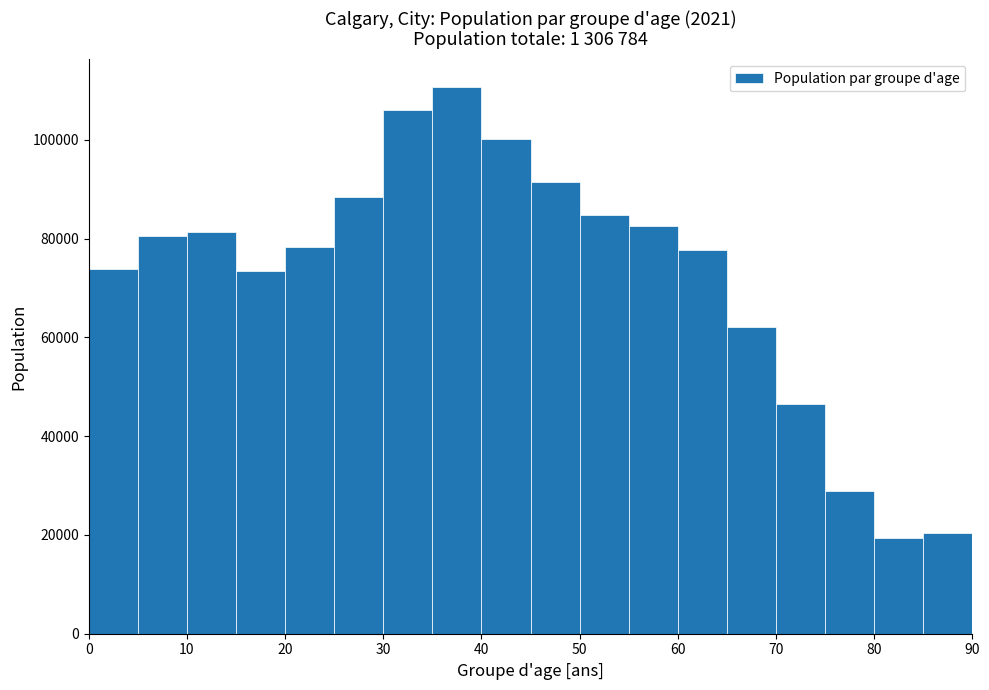

How tall is the bar that spans 60 to 65 on the x-axis? The values are not printed on the chart, so give them approximately, as read against the axis.

78000